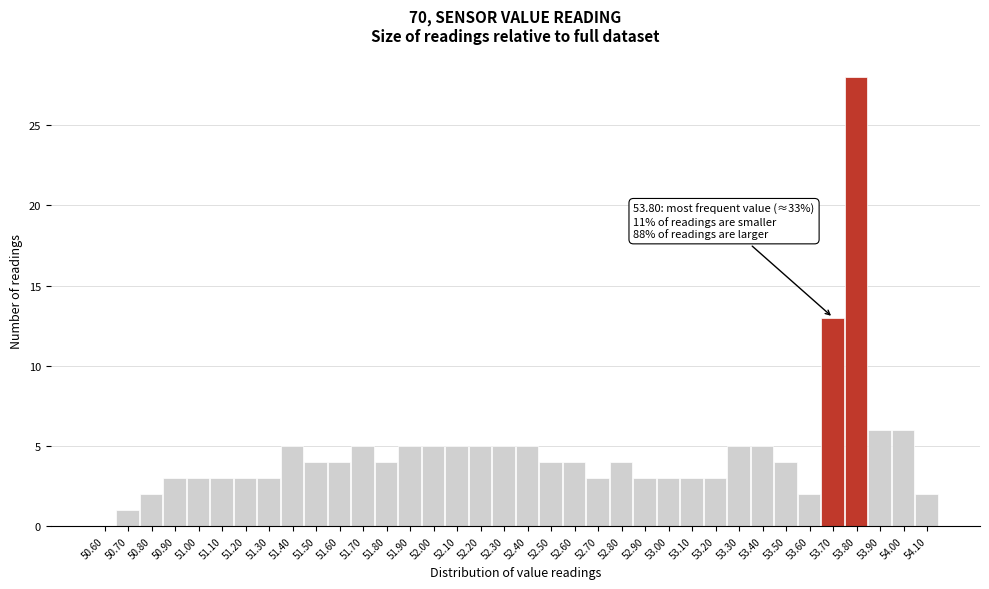

What is the sum of the values at 53.90 and 50.60?

6